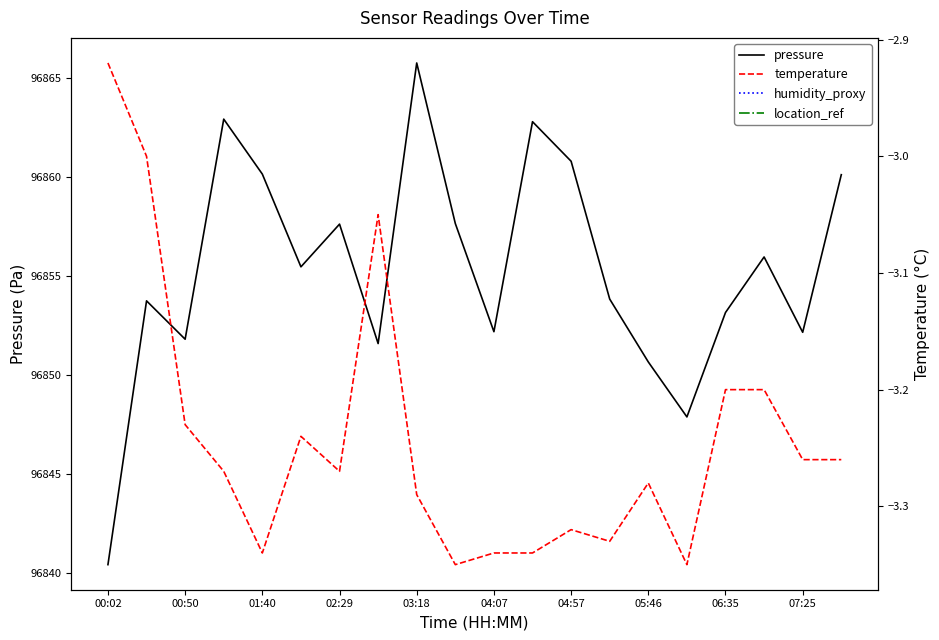

True or false: pressure and temperature intersect in this chart.

False